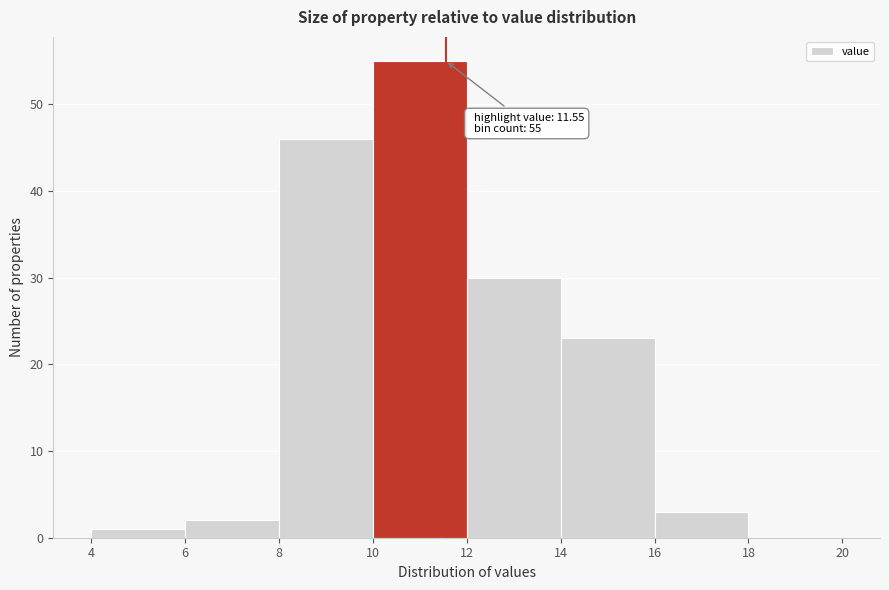

Over which range of the x-axis is the bar tallest?

10 to 12